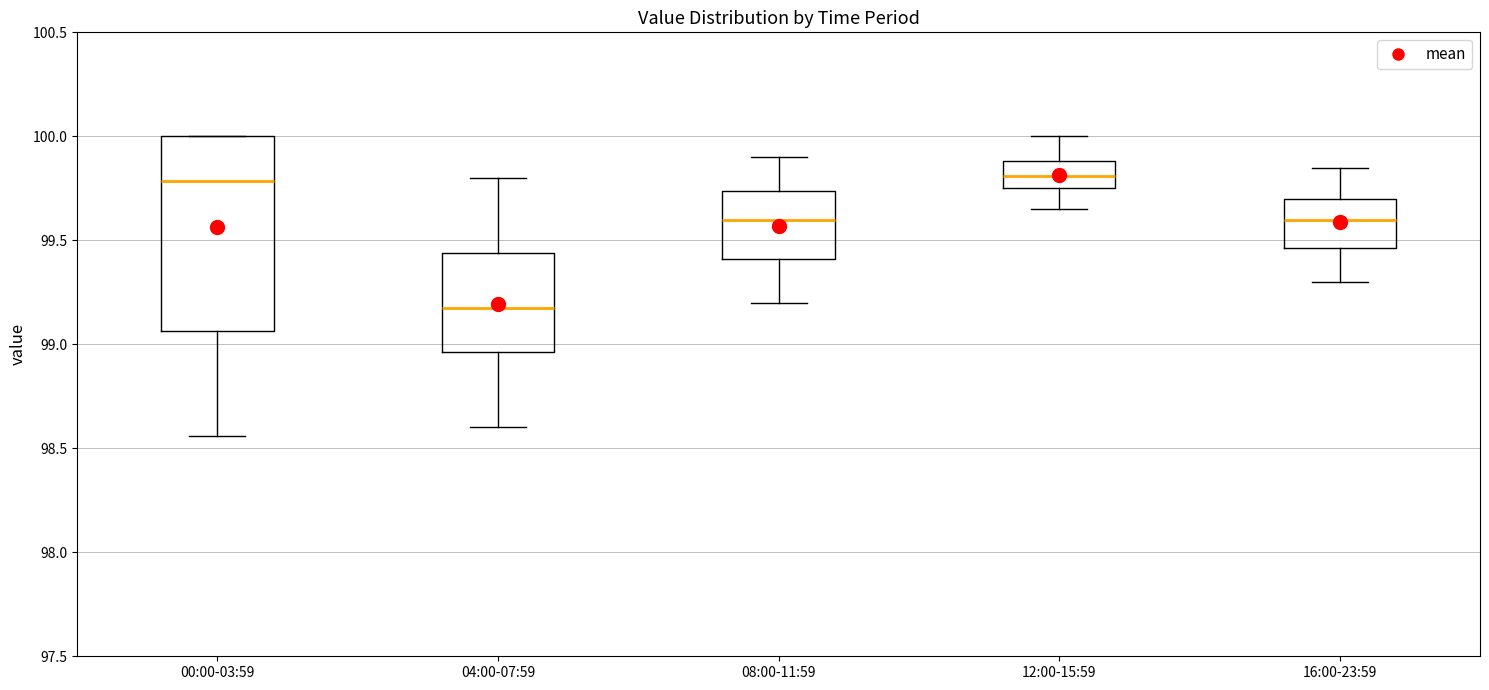

Comparing the boxes themselves (not the whiskers), which one is the tallest?

00:00-03:59